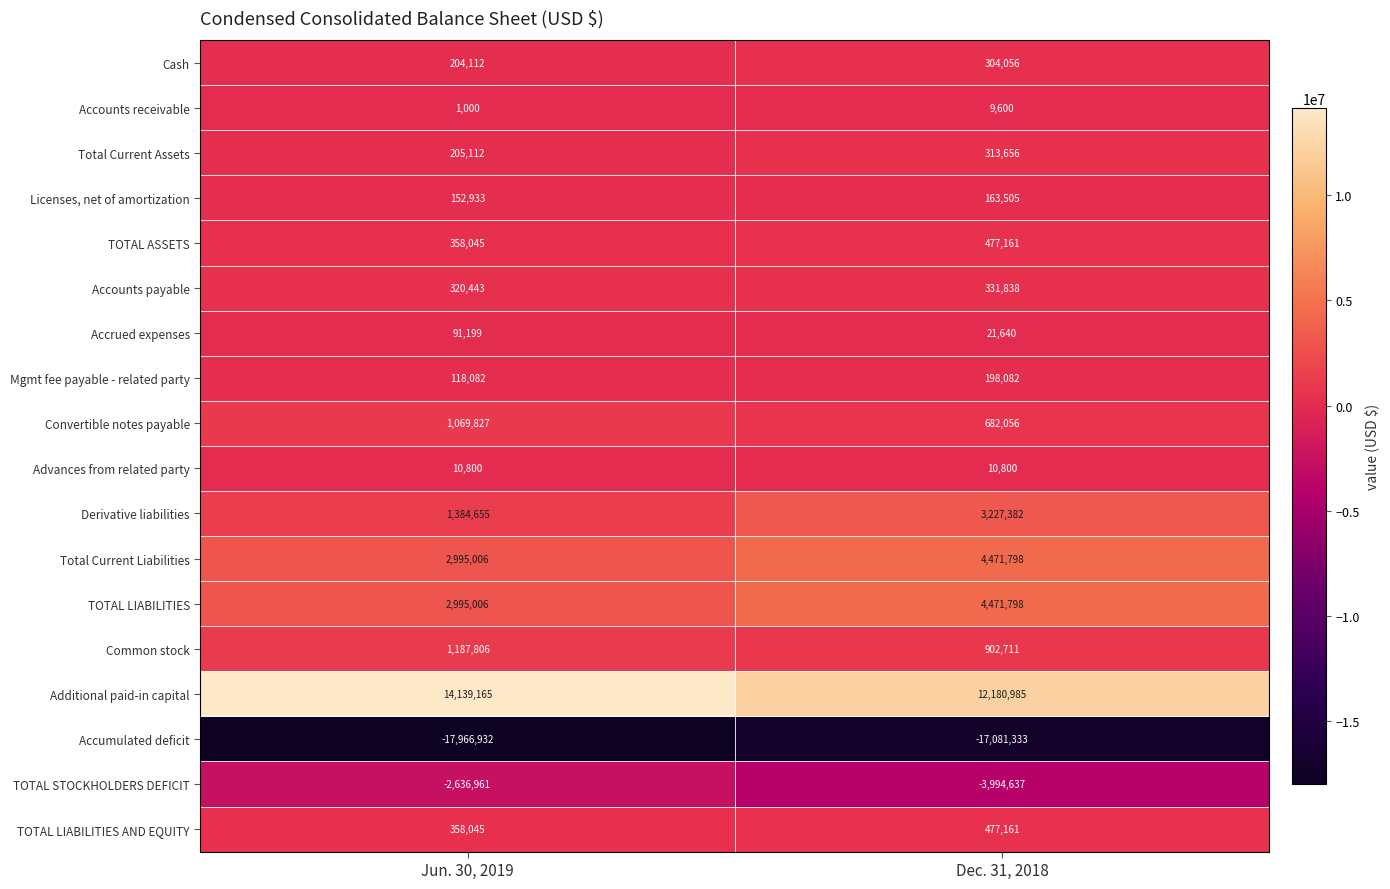

Is it true that Total Current Liabilities equals 2289112 at Dec. 31, 2018?

False